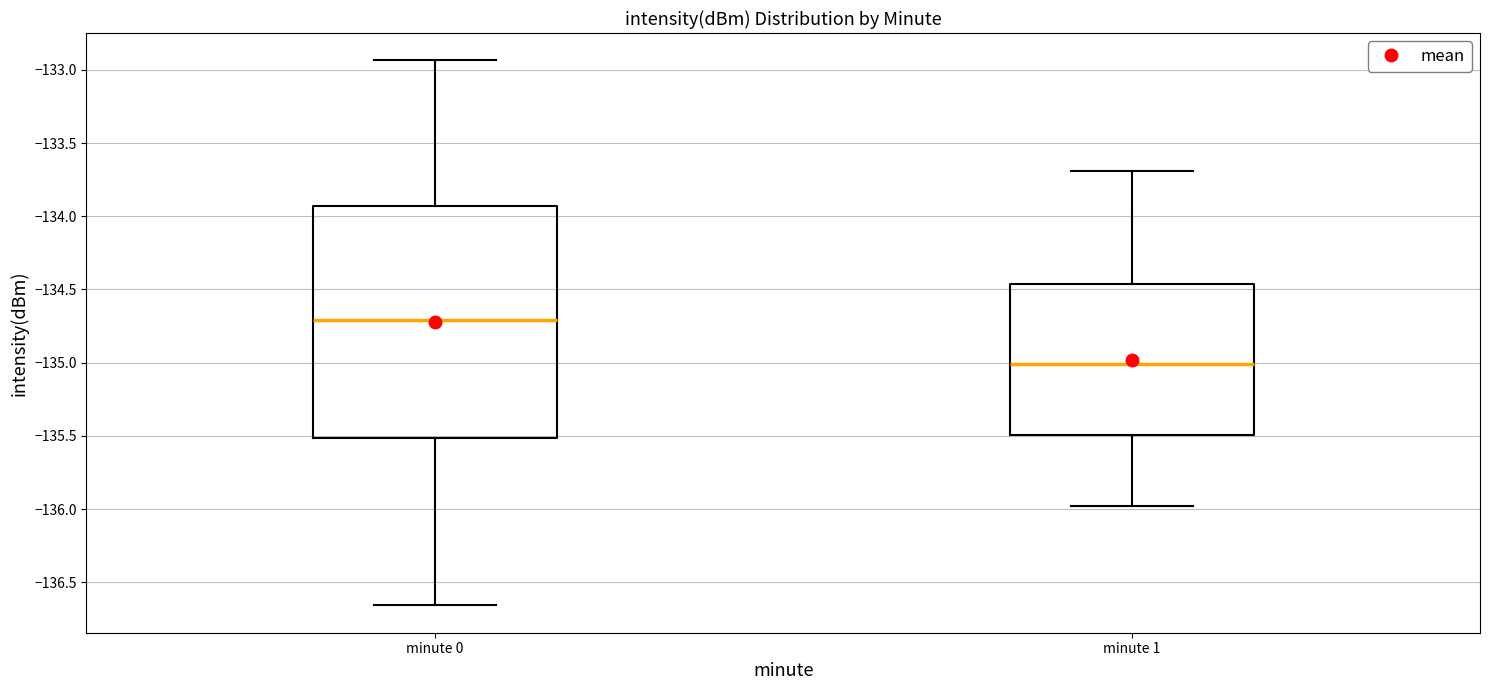

Which box is the tallest, from its lower edge to its upper edge?

minute 0